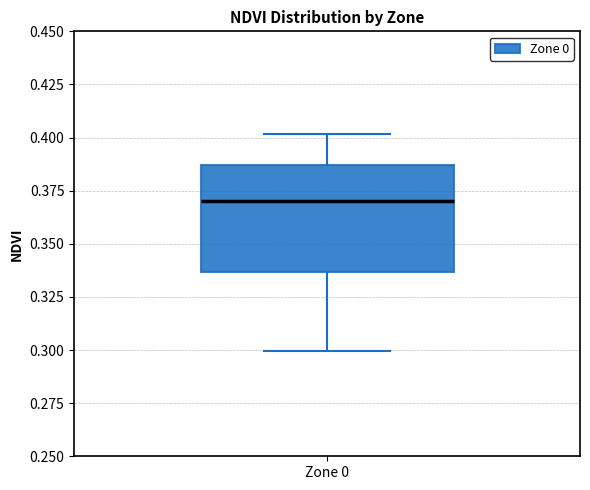

Where is the lower edge of the box for Zone 0 on the y-axis? The values are not printed on the chart, so give them approximately, as read against the axis.

0.335